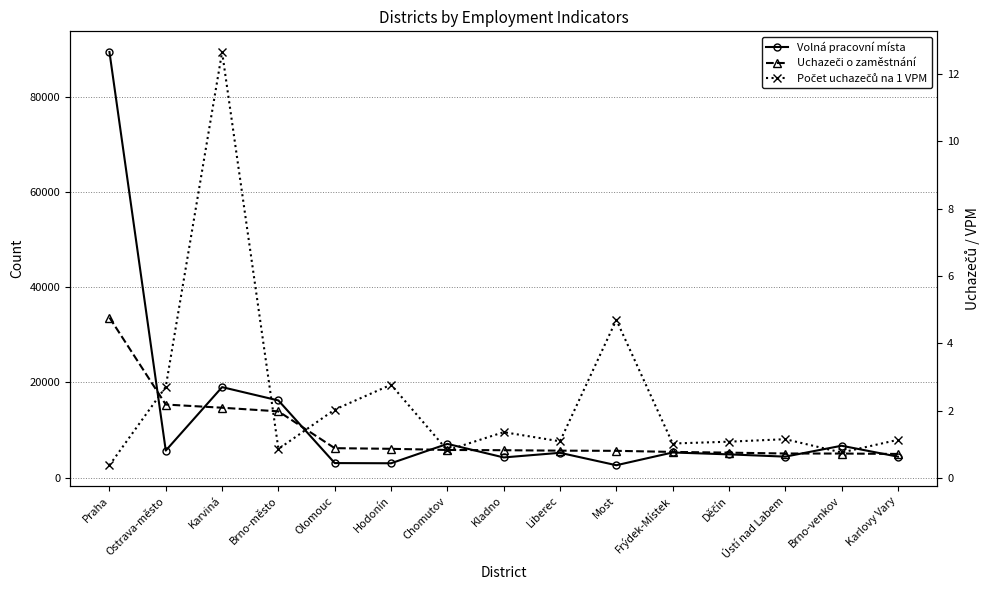

Which category has the lowest value in the Uchazeči o zaměstnání series?

Karlovy Vary